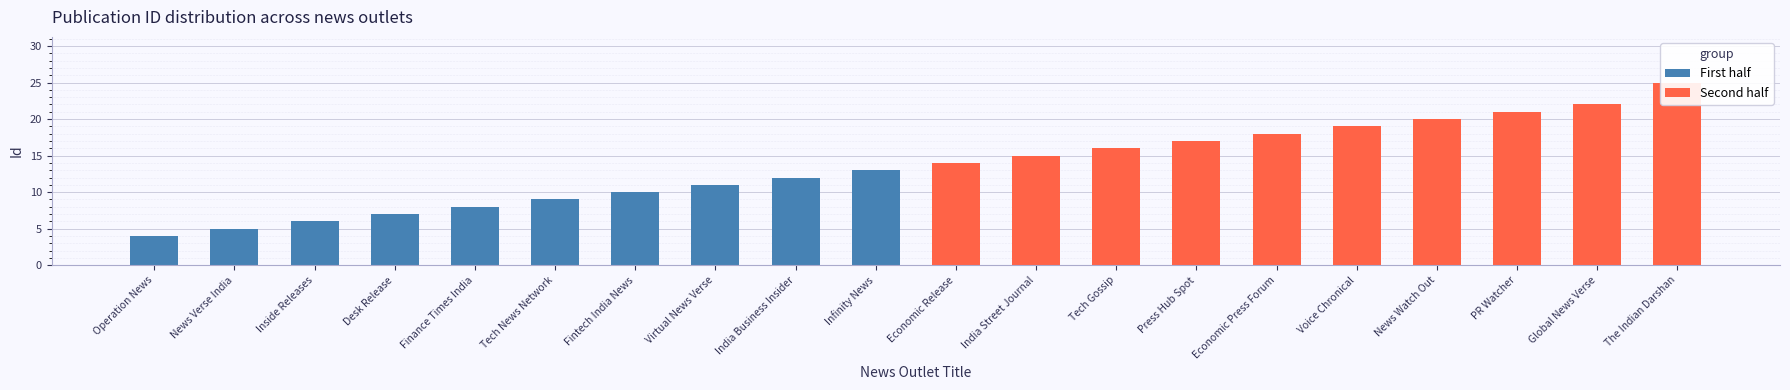

What is the average value of the First half series?

8